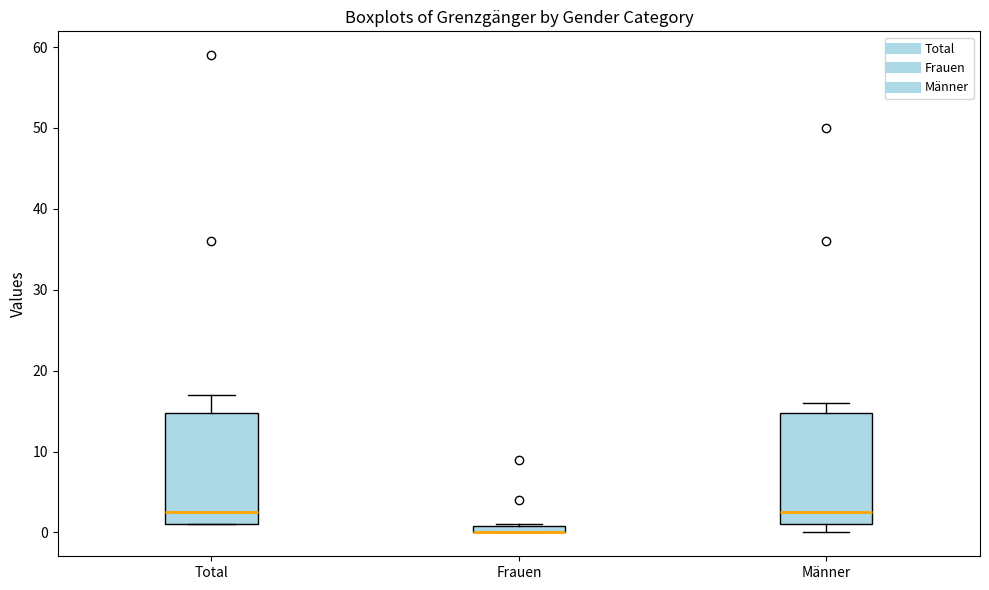

Where does the upper whisker of the box for Männer end on the y-axis? The values are not printed on the chart, so give them approximately, as read against the axis.

16